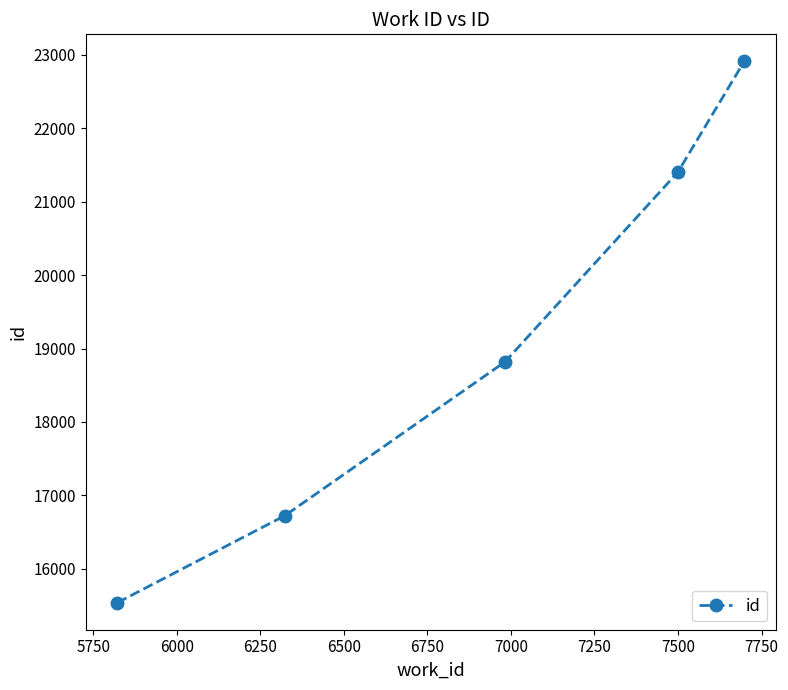

True or false: there are more than 0 points higher than both neighbors.

False